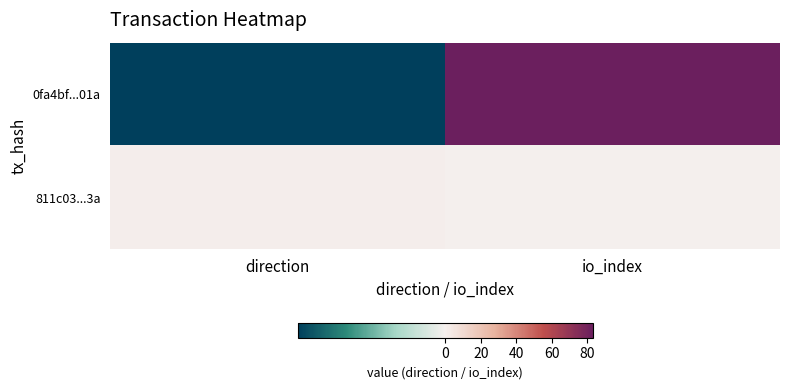

Reading right to left, list all the values displayed in this chart.

0fa4bf...01a: io_index=83	direction=-1
811c03...3a: io_index=0	direction=1